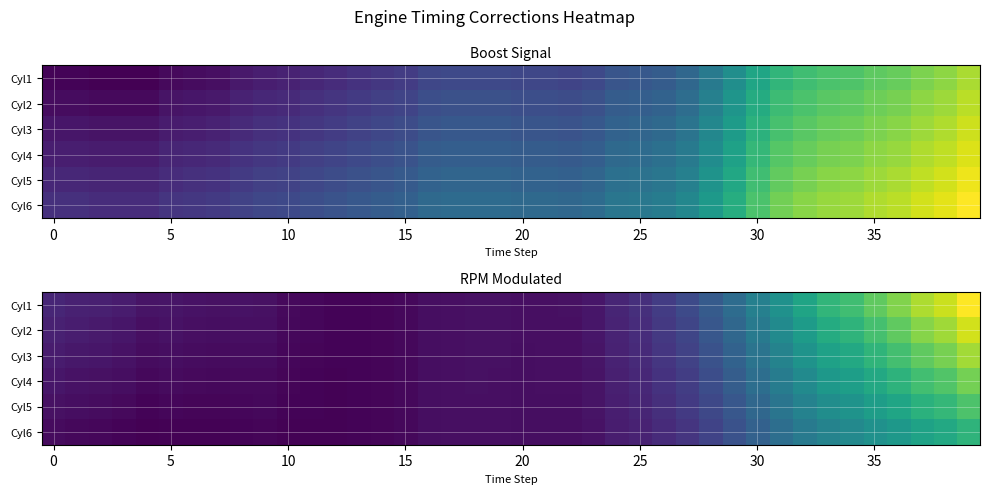

What is the difference between the highest and lowest values at 34?

3.2